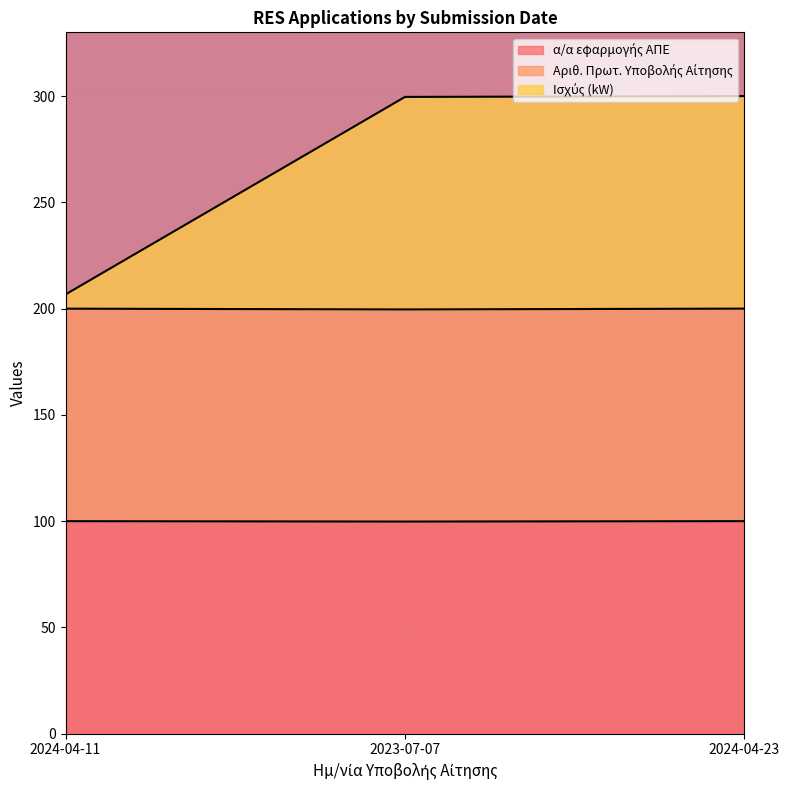

What are all the series names shown in the legend?

α/α εφαρμογής ΑΠΕ, Αριθ. Πρωτ. Υποβολής Αίτησης, Ισχύς (kW)